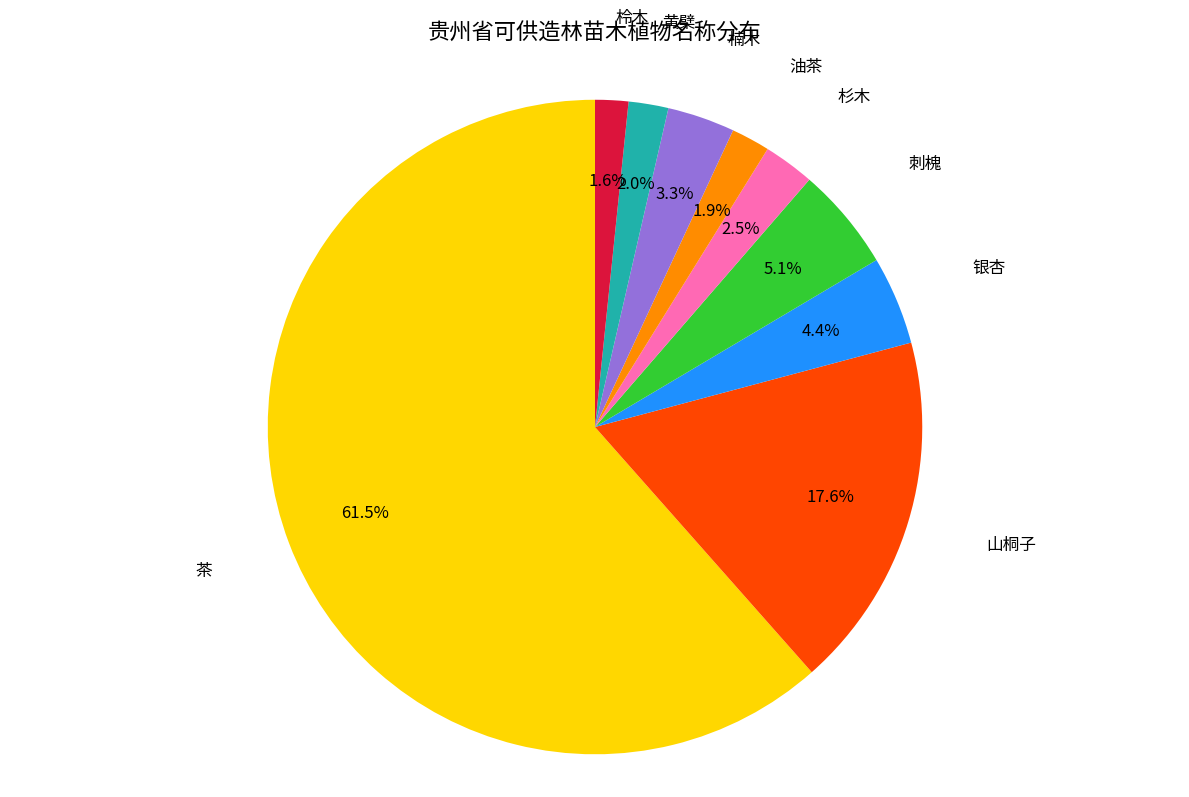

Does any single category account for the majority?

Yes